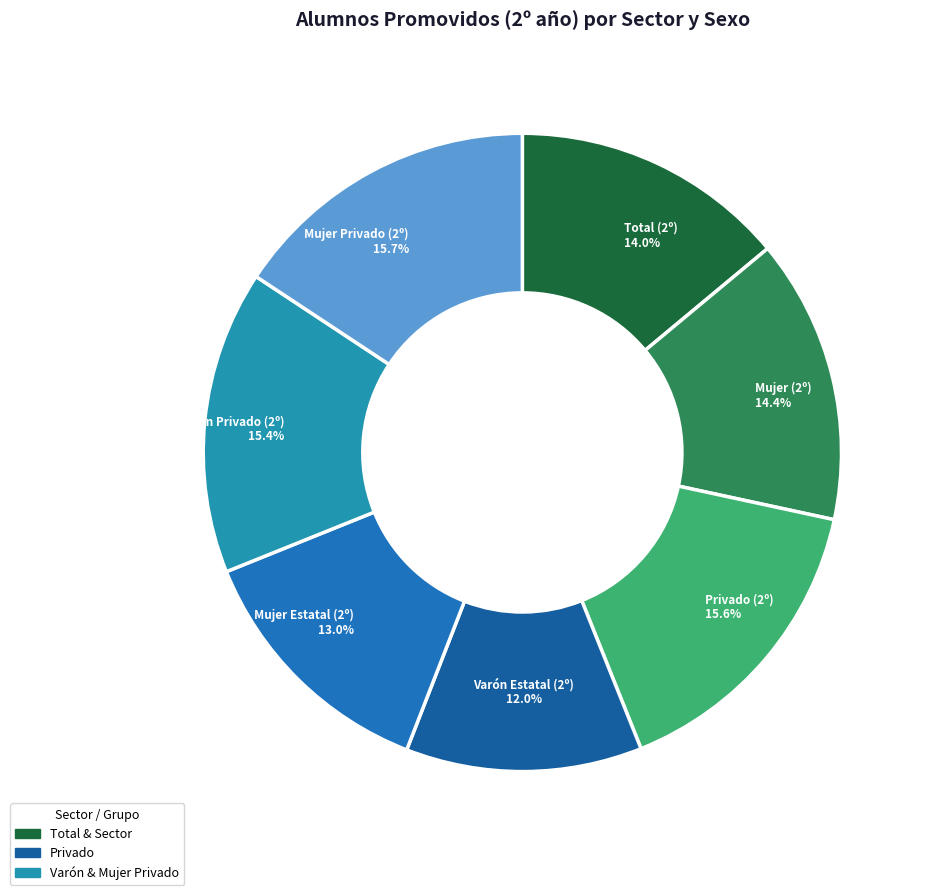

How many segments does this pie chart have?

7